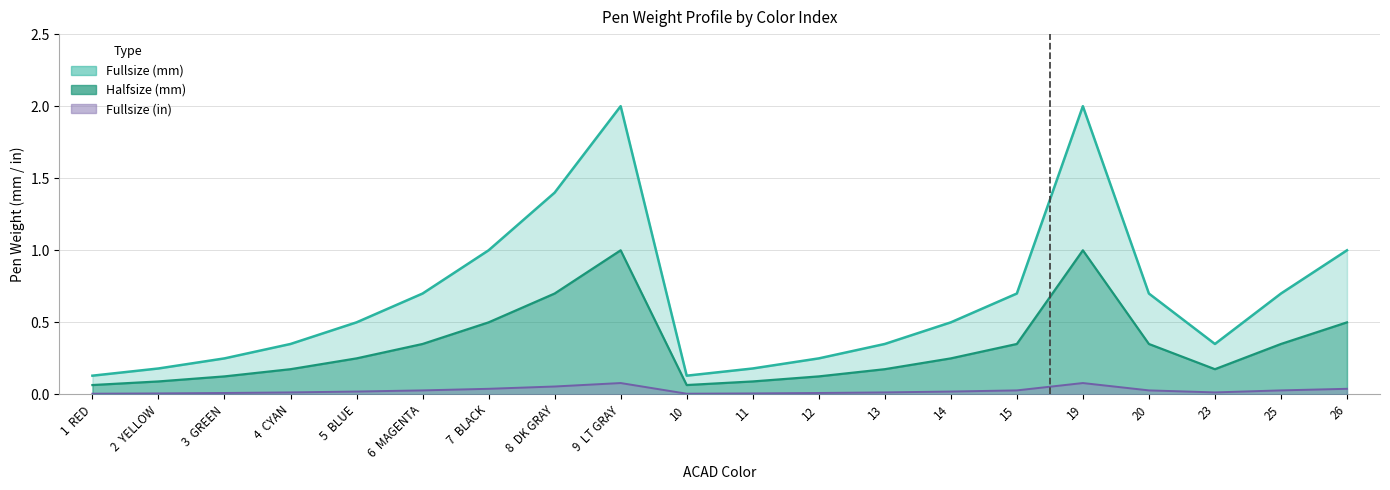

The value of Fullsize (in) at 3  GREEN is 0.0. True or false?

True